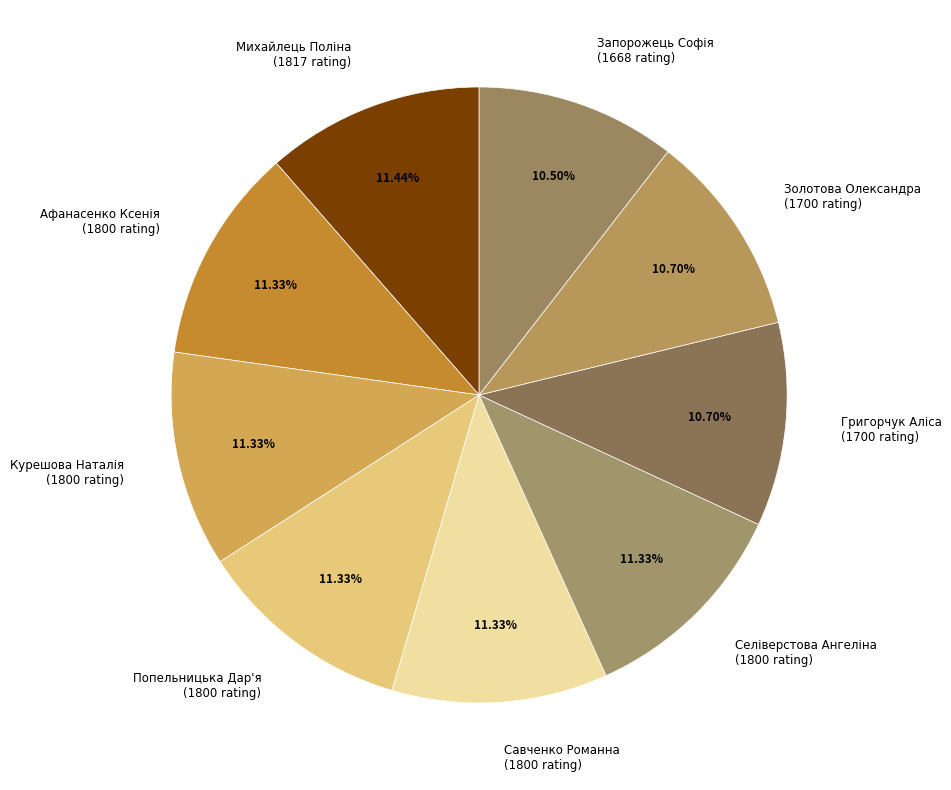

What percentage is the Курешова Наталія slice, to the nearest percent?

11%